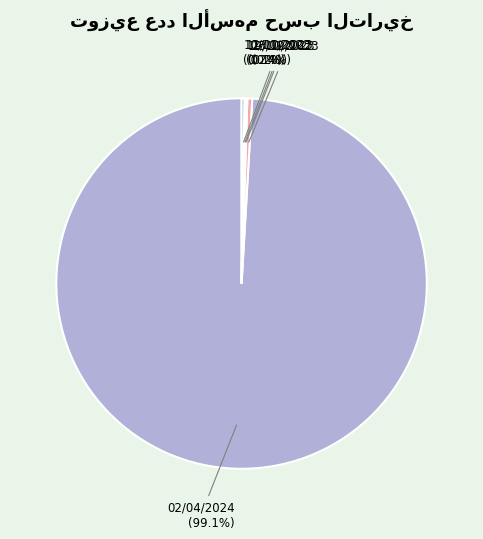

Combined, what portion of the pie is 02/04/2024 (99.1%) and 13/12/2023 (0.4%)?

99.5%